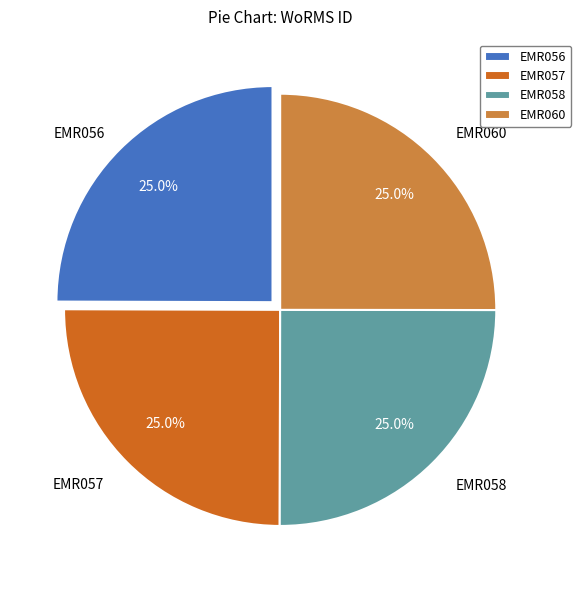

Does EMR058 represent more than half of the total?

No